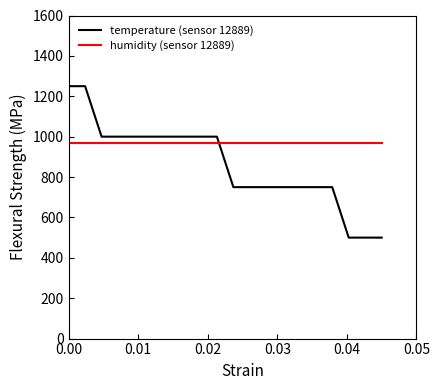

Rank the series by their average value, from highest to lowest.

humidity (sensor 12889), temperature (sensor 12889)